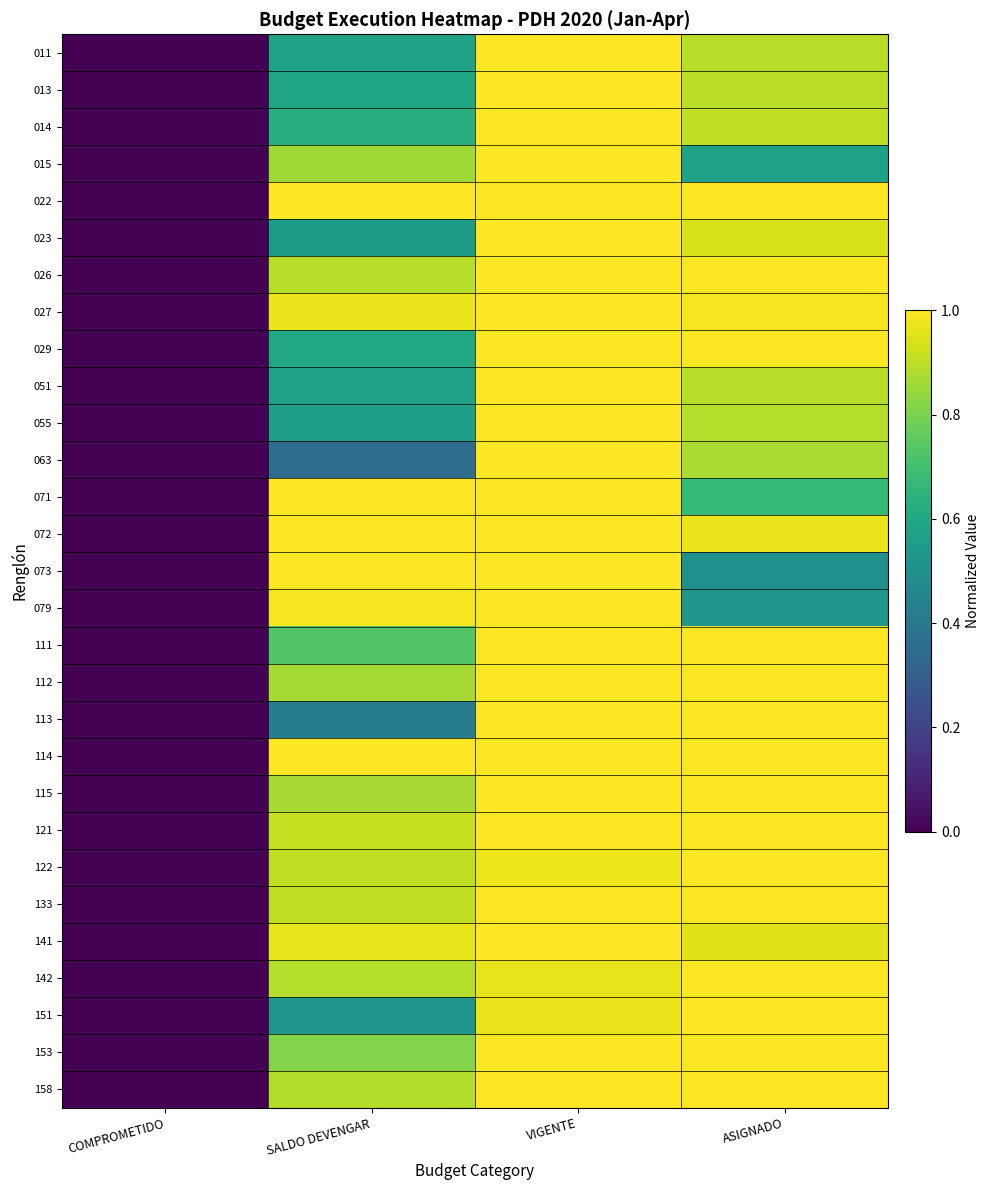

Reading left to right, extract all data points from this chart.

011: COMPROMETIDO=0.0	SALDO DEVENGAR=0.6	VIGENTE=1.0	ASIGNADO=0.9
013: COMPROMETIDO=0.0	SALDO DEVENGAR=0.6	VIGENTE=1.0	ASIGNADO=0.9
014: COMPROMETIDO=0.0	SALDO DEVENGAR=0.6	VIGENTE=1.0	ASIGNADO=0.9
015: COMPROMETIDO=0.0	SALDO DEVENGAR=0.9	VIGENTE=1.0	ASIGNADO=0.6
022: COMPROMETIDO=0.0	SALDO DEVENGAR=1.0	VIGENTE=1.0	ASIGNADO=1.0
023: COMPROMETIDO=0.0	SALDO DEVENGAR=0.5	VIGENTE=1.0	ASIGNADO=0.9
026: COMPROMETIDO=0.0	SALDO DEVENGAR=0.9	VIGENTE=1.0	ASIGNADO=1.0
027: COMPROMETIDO=0.0	SALDO DEVENGAR=1.0	VIGENTE=1.0	ASIGNADO=1.0
029: COMPROMETIDO=0.0	SALDO DEVENGAR=0.6	VIGENTE=1.0	ASIGNADO=1.0
051: COMPROMETIDO=0.0	SALDO DEVENGAR=0.6	VIGENTE=1.0	ASIGNADO=0.9
055: COMPROMETIDO=0.0	SALDO DEVENGAR=0.6	VIGENTE=1.0	ASIGNADO=0.9
063: COMPROMETIDO=0.0	SALDO DEVENGAR=0.4	VIGENTE=1.0	ASIGNADO=0.9
071: COMPROMETIDO=0.0	SALDO DEVENGAR=1.0	VIGENTE=1.0	ASIGNADO=0.7
072: COMPROMETIDO=0.0	SALDO DEVENGAR=1.0	VIGENTE=1.0	ASIGNADO=1.0
073: COMPROMETIDO=0.0	SALDO DEVENGAR=1.0	VIGENTE=1.0	ASIGNADO=0.5
079: COMPROMETIDO=0.0	SALDO DEVENGAR=1.0	VIGENTE=1.0	ASIGNADO=0.5
111: COMPROMETIDO=0.0	SALDO DEVENGAR=0.7	VIGENTE=1.0	ASIGNADO=1.0
112: COMPROMETIDO=0.0	SALDO DEVENGAR=0.9	VIGENTE=1.0	ASIGNADO=1.0
113: COMPROMETIDO=0.0	SALDO DEVENGAR=0.4	VIGENTE=1.0	ASIGNADO=1.0
114: COMPROMETIDO=0.0	SALDO DEVENGAR=1.0	VIGENTE=1.0	ASIGNADO=1.0
115: COMPROMETIDO=0.0	SALDO DEVENGAR=0.9	VIGENTE=1.0	ASIGNADO=1.0
121: COMPROMETIDO=0.0	SALDO DEVENGAR=0.9	VIGENTE=1.0	ASIGNADO=1.0
122: COMPROMETIDO=0.0	SALDO DEVENGAR=0.9	VIGENTE=1.0	ASIGNADO=1.0
133: COMPROMETIDO=0.0	SALDO DEVENGAR=0.9	VIGENTE=1.0	ASIGNADO=1.0
141: COMPROMETIDO=0.0	SALDO DEVENGAR=1.0	VIGENTE=1.0	ASIGNADO=1.0
142: COMPROMETIDO=0.0	SALDO DEVENGAR=0.9	VIGENTE=1.0	ASIGNADO=1.0
151: COMPROMETIDO=0.0	SALDO DEVENGAR=0.5	VIGENTE=1.0	ASIGNADO=1.0
153: COMPROMETIDO=0.0	SALDO DEVENGAR=0.8	VIGENTE=1.0	ASIGNADO=1.0
158: COMPROMETIDO=0.0	SALDO DEVENGAR=0.9	VIGENTE=1.0	ASIGNADO=1.0